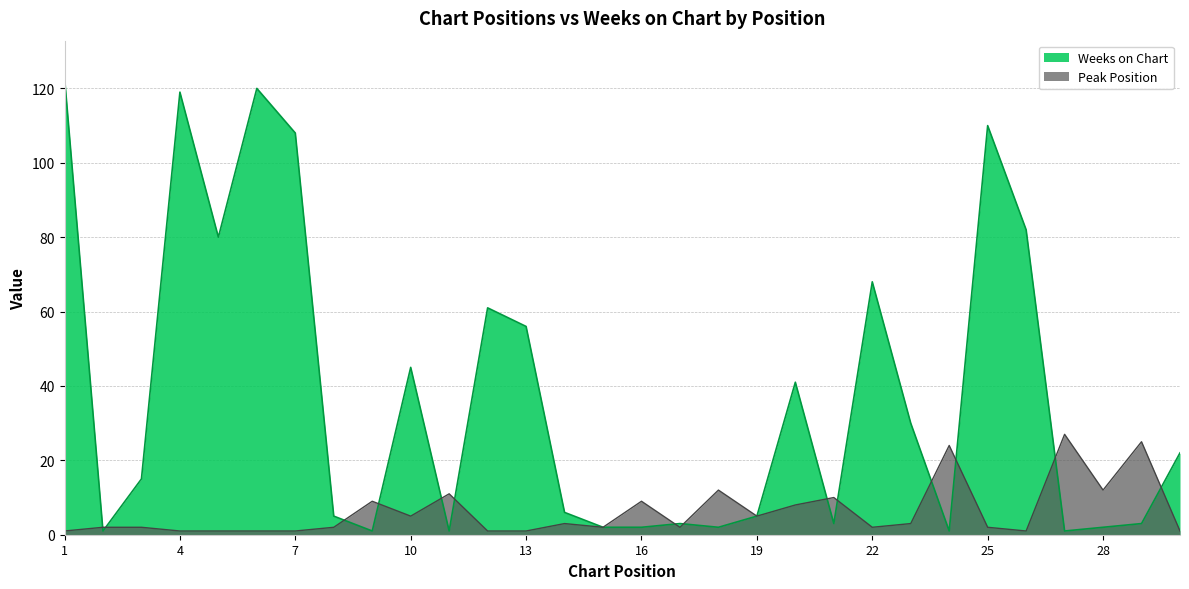

How many values in the Peak Position series exceed 2?

14